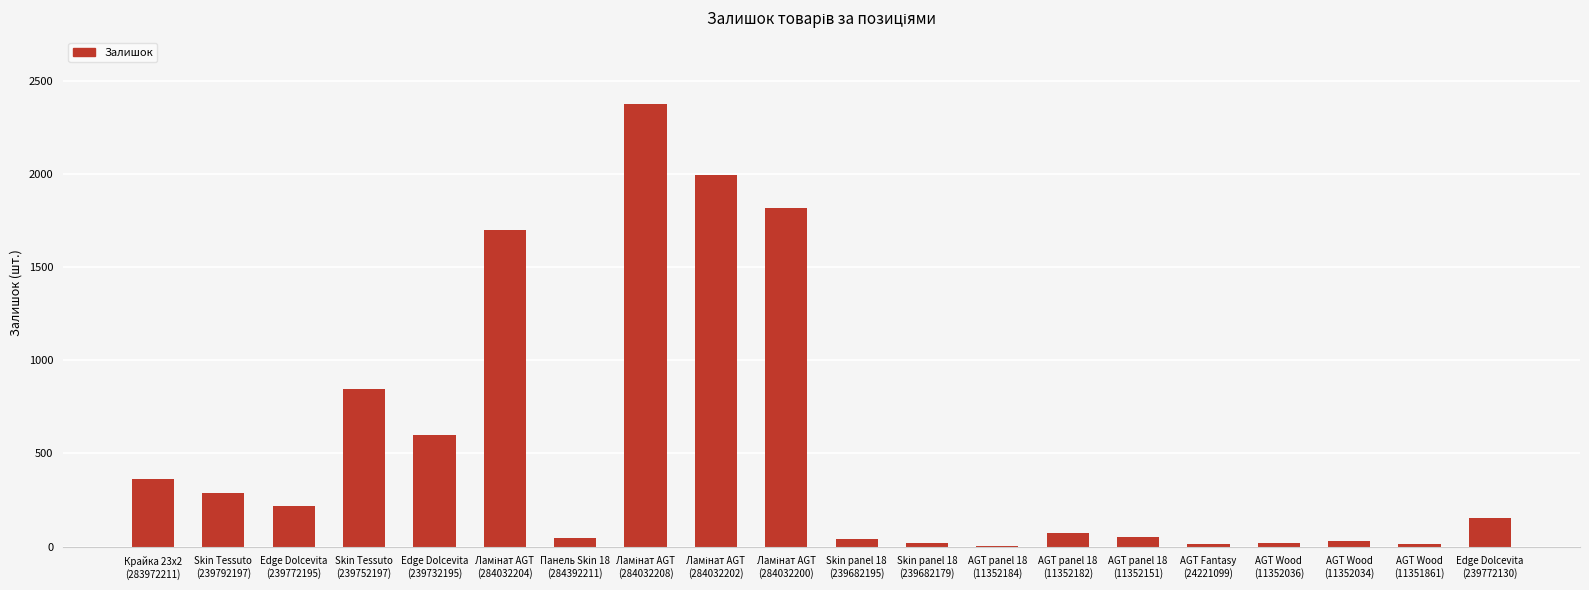

What is the difference between the values at Edge Dolcevita
(239772195) and AGT panel 18
(11352151)?

169